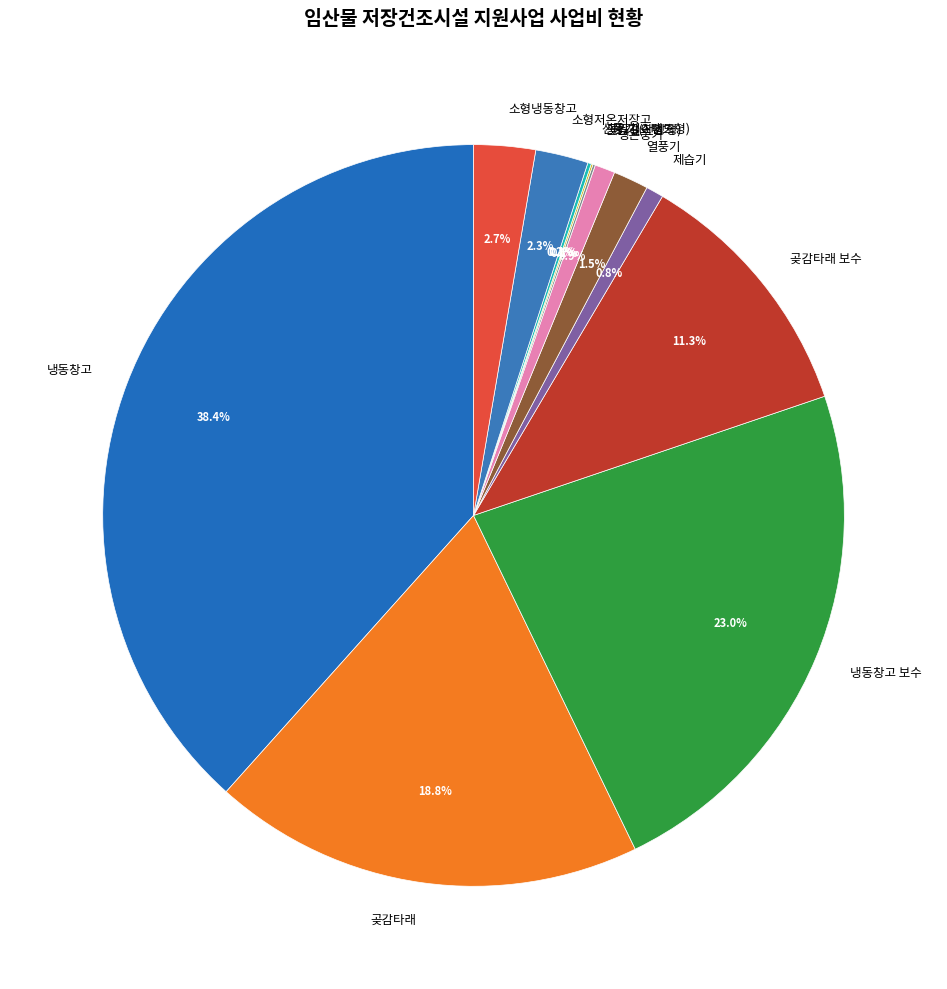

The 소형저온저장고 slice represents 2% of the pie. True or false?

True